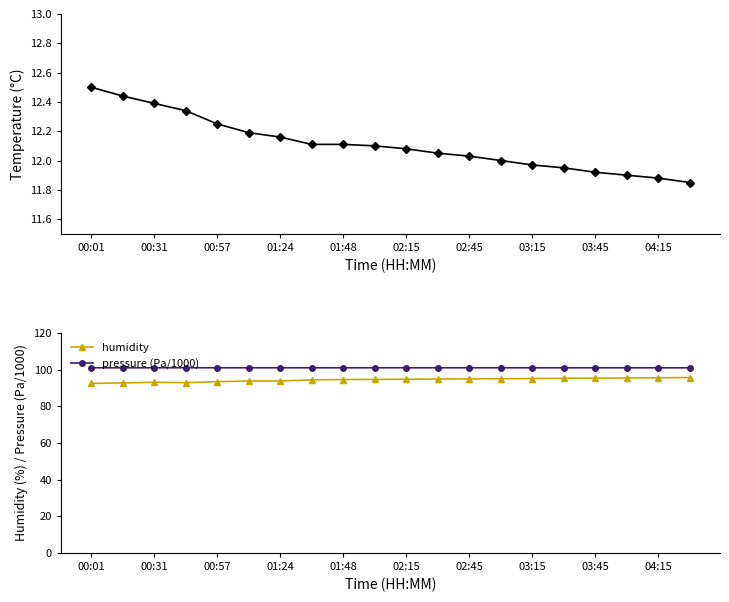

True or false: humidity and pressure (Pa/1000) cross at least once.

False